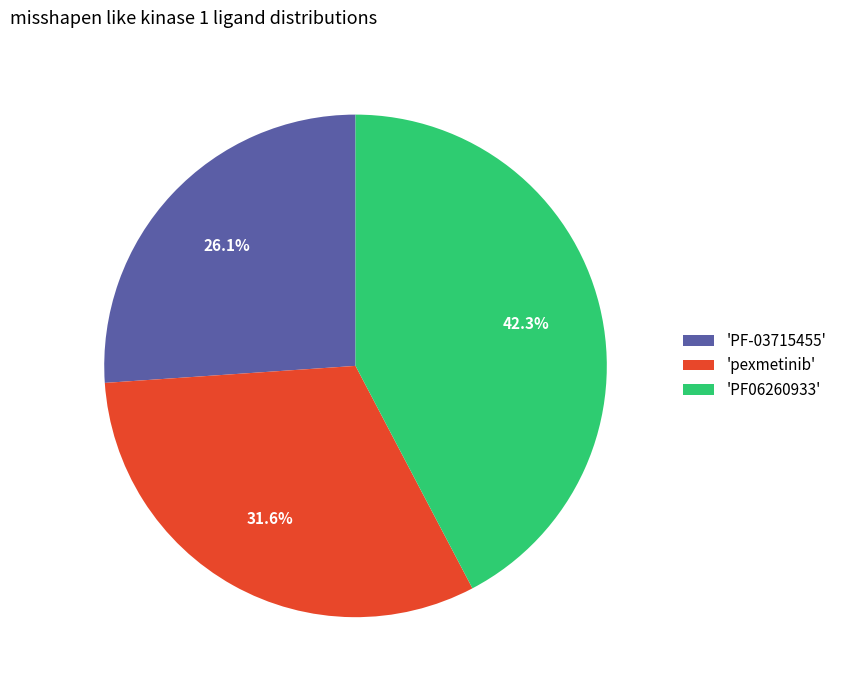

Which slice is the largest?

'PF06260933'